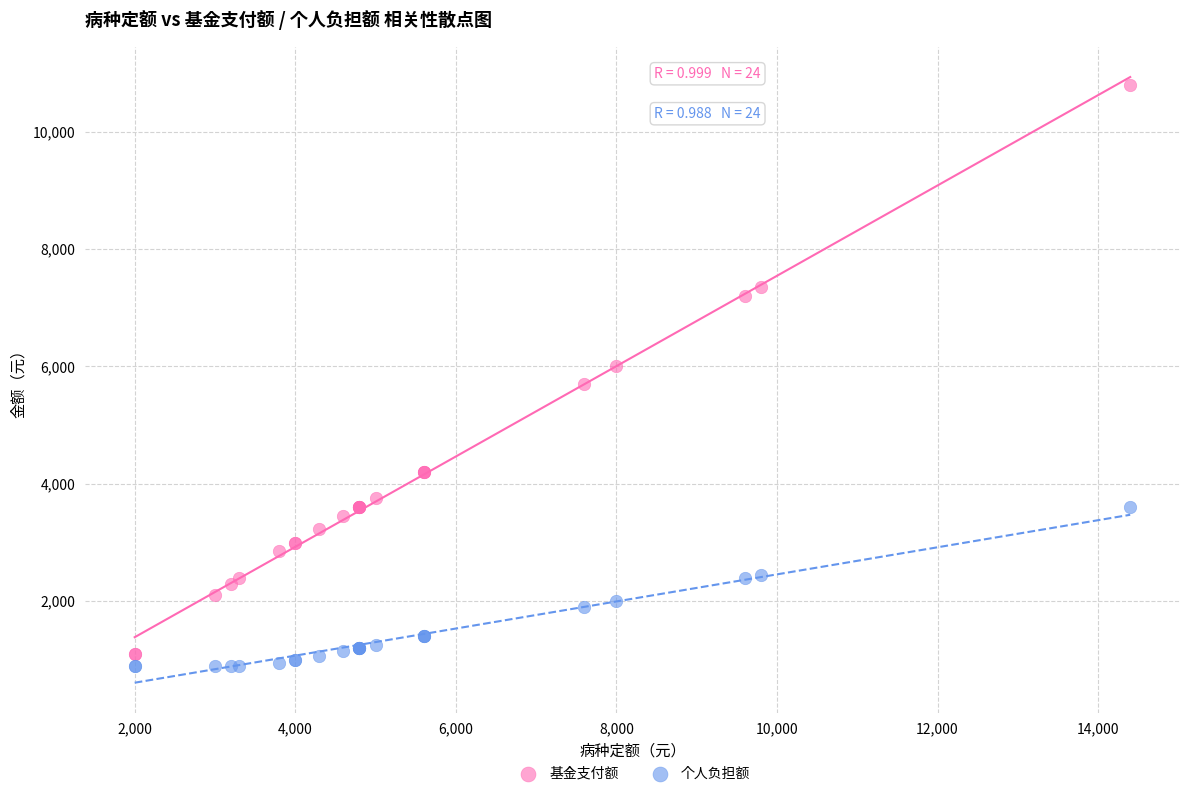

What is the X range (max minus min) for the scatter plot?

12400